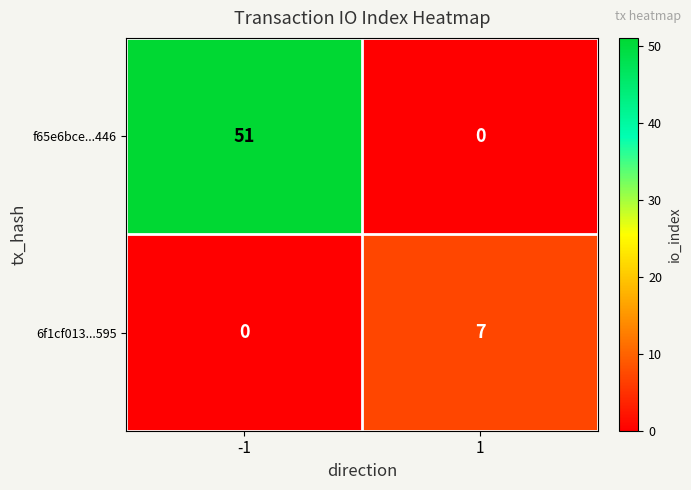

Which series has the largest total across all categories?

f65e6bce...446